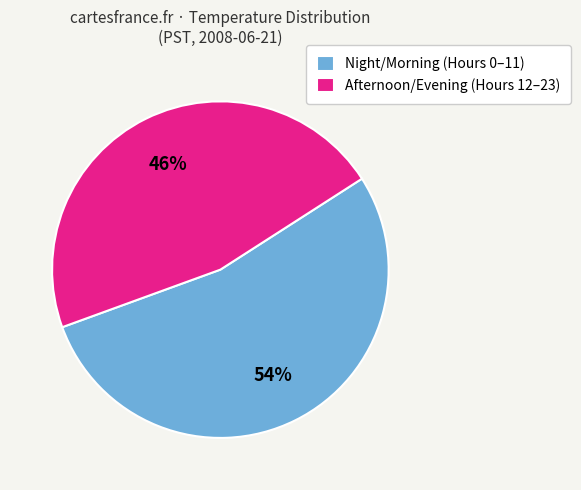

Count the number of slices in the pie.

2